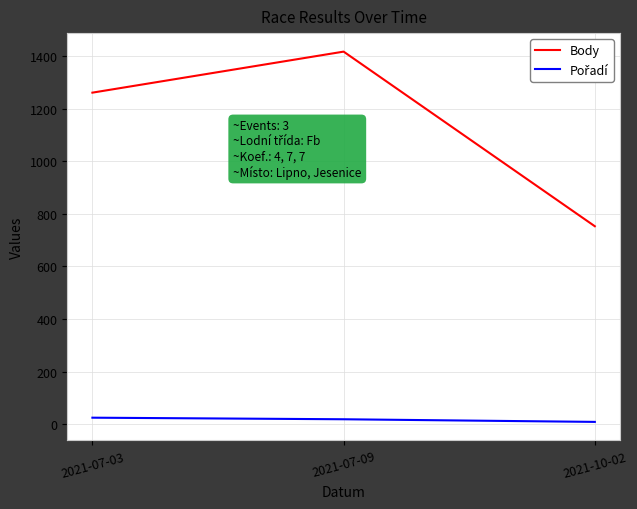

How many categories are shown in the chart?

3